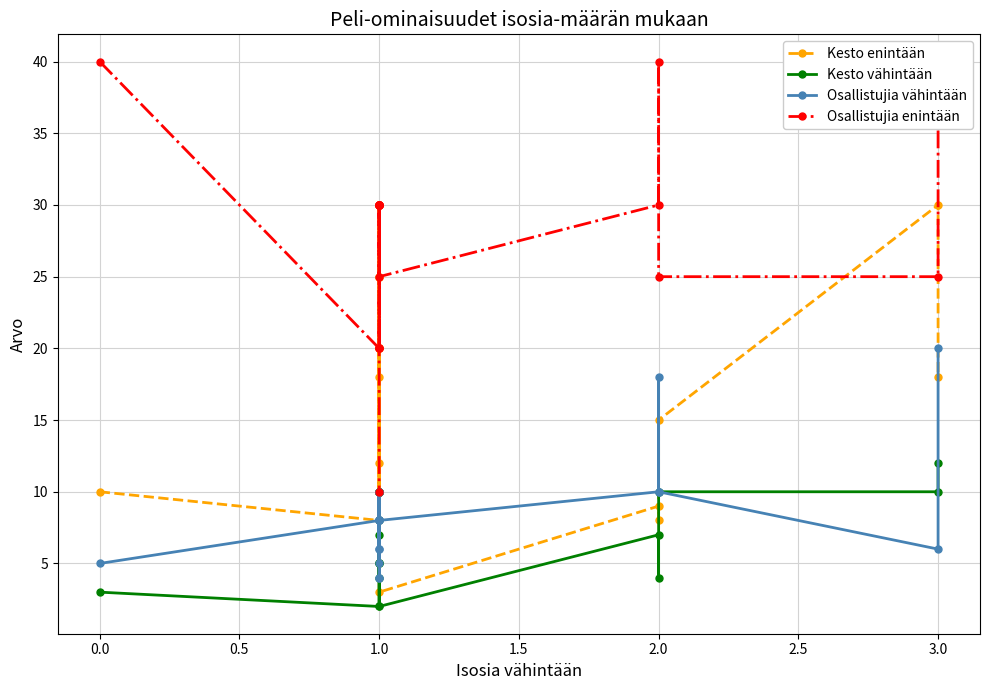

Between 3.5 and 2.0, which is larger?

3.5